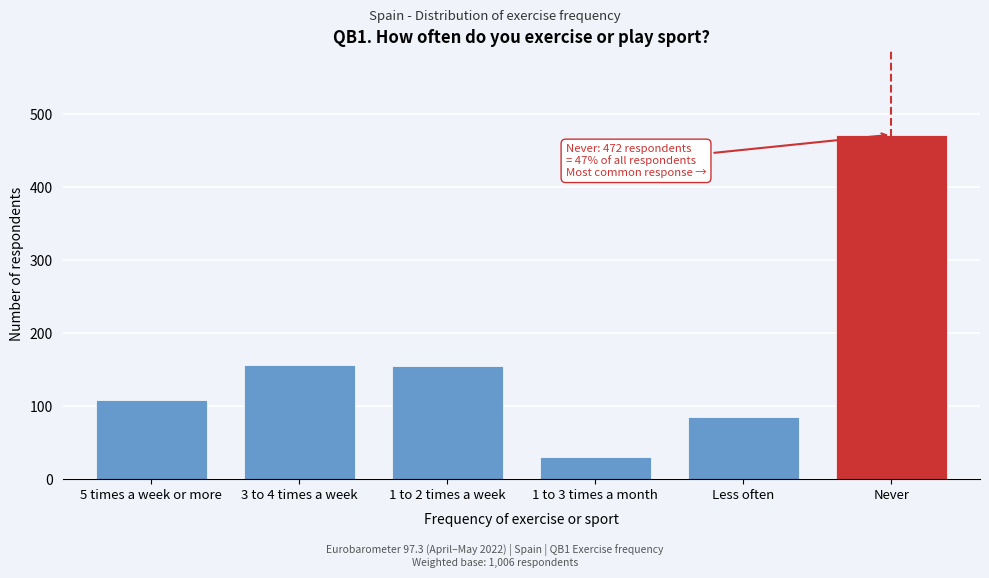

What is the label of the 5th bar from the left?

Less often